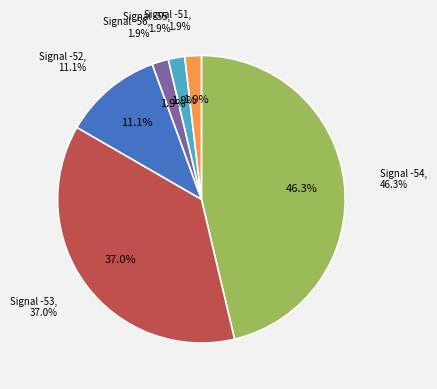

Does any single category account for the majority?

No